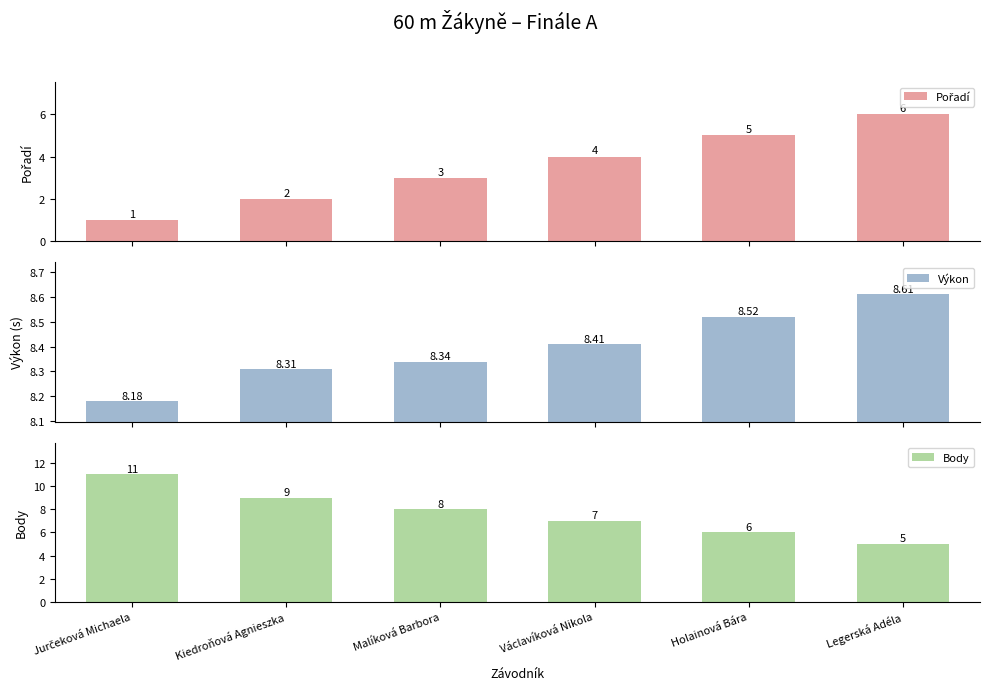

Does the chart contain any negative values?

No